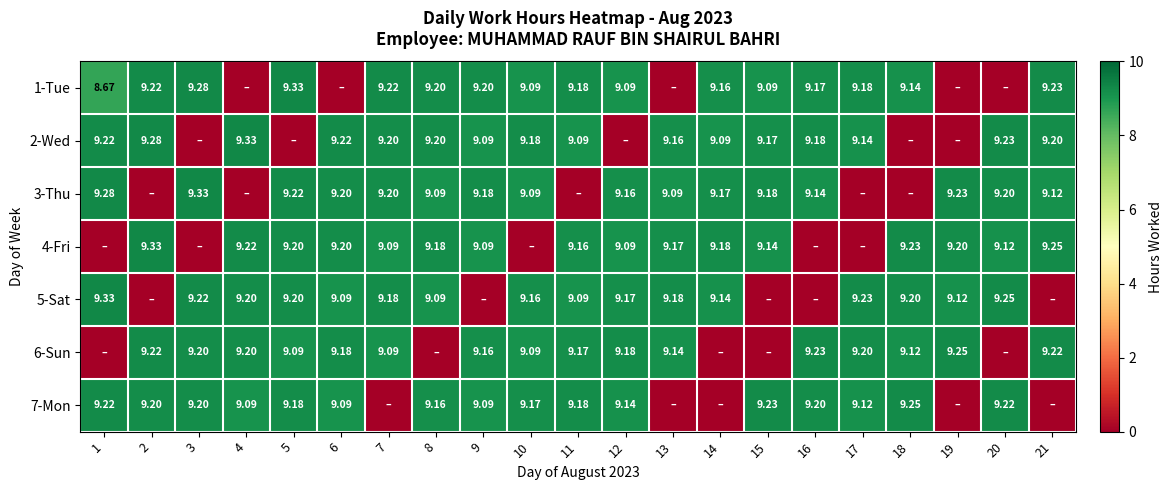

Which series has the widest spread of values?

1-Tue